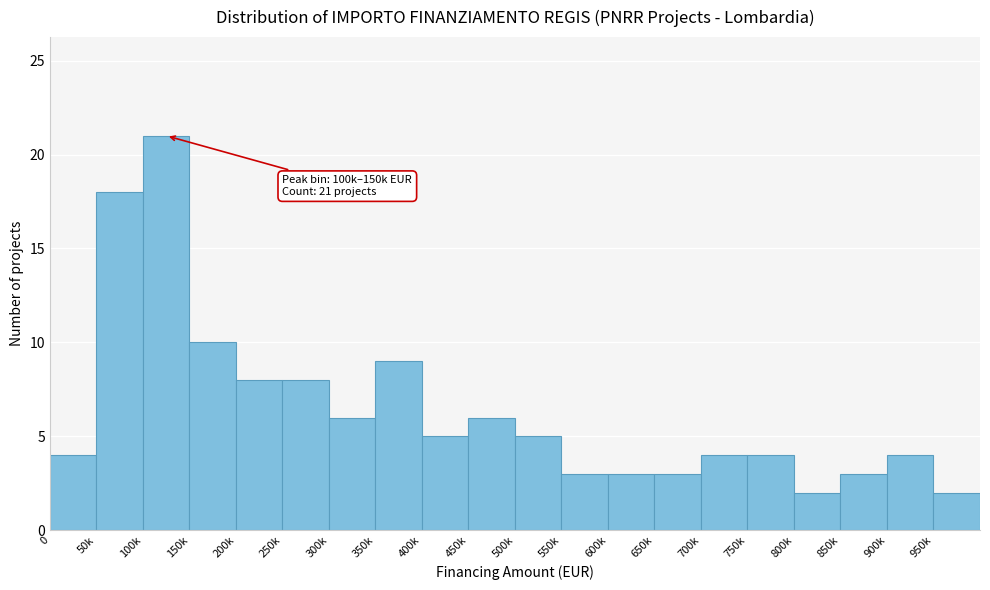

Reading right to left, list all the values displayed in this chart.

2	4	3	2	4	4	3	3	3	5	6	5	9	6	8	8	10	21	18	4